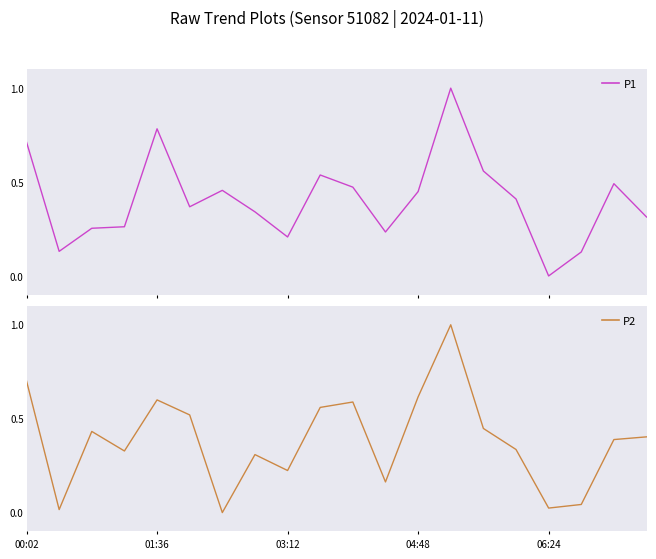

What are all the series names shown in the legend?

P1, P2